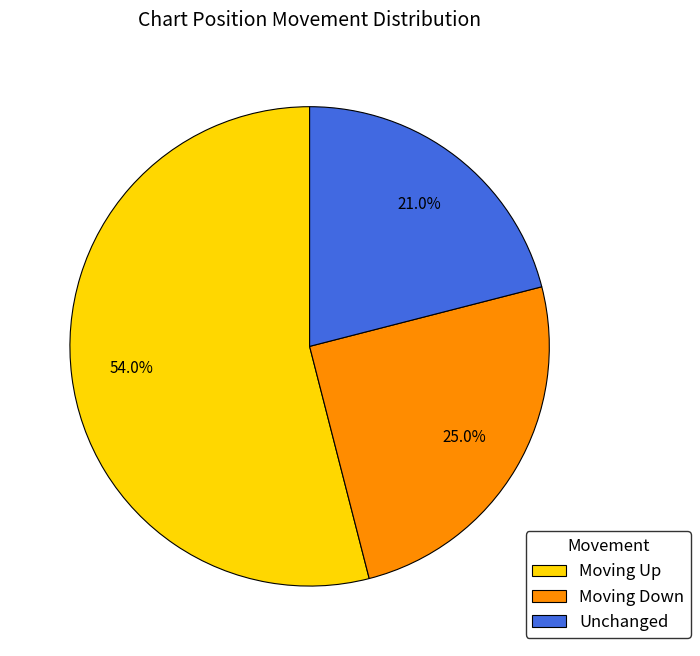

Approximately how many times larger is the value at Unchanged compared to Moving Up?

0.4